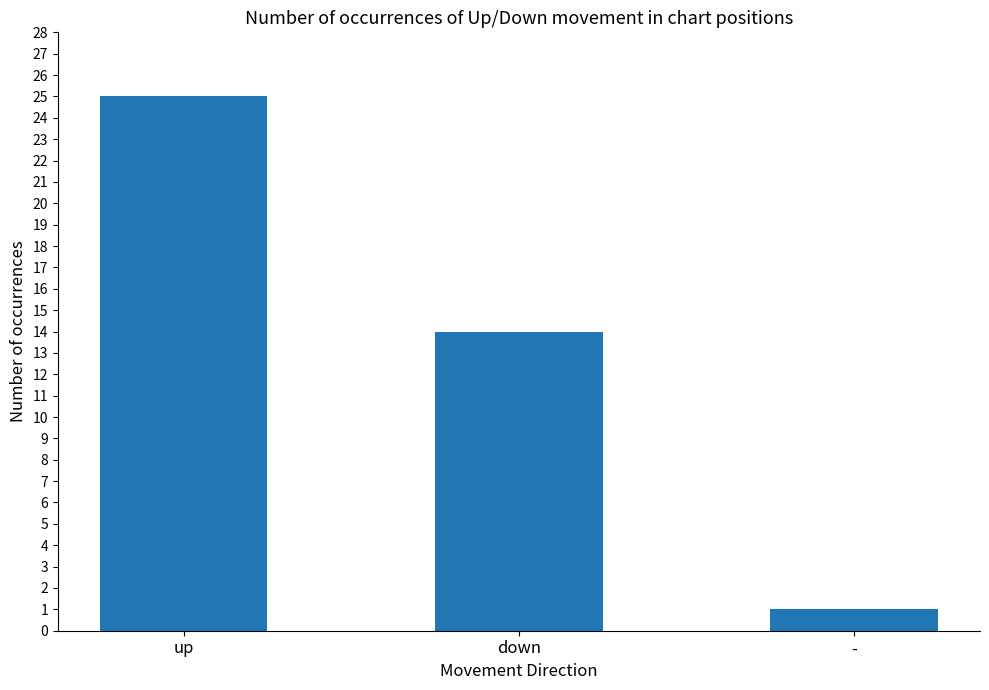

What is the difference between the maximum and minimum values?

24